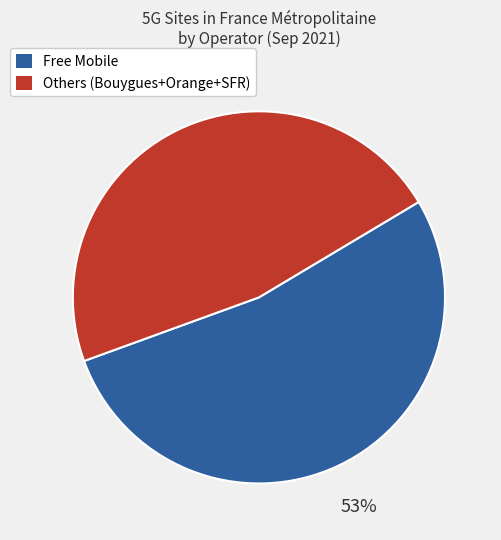

Is there any slice that represents more than half of the pie?

Yes